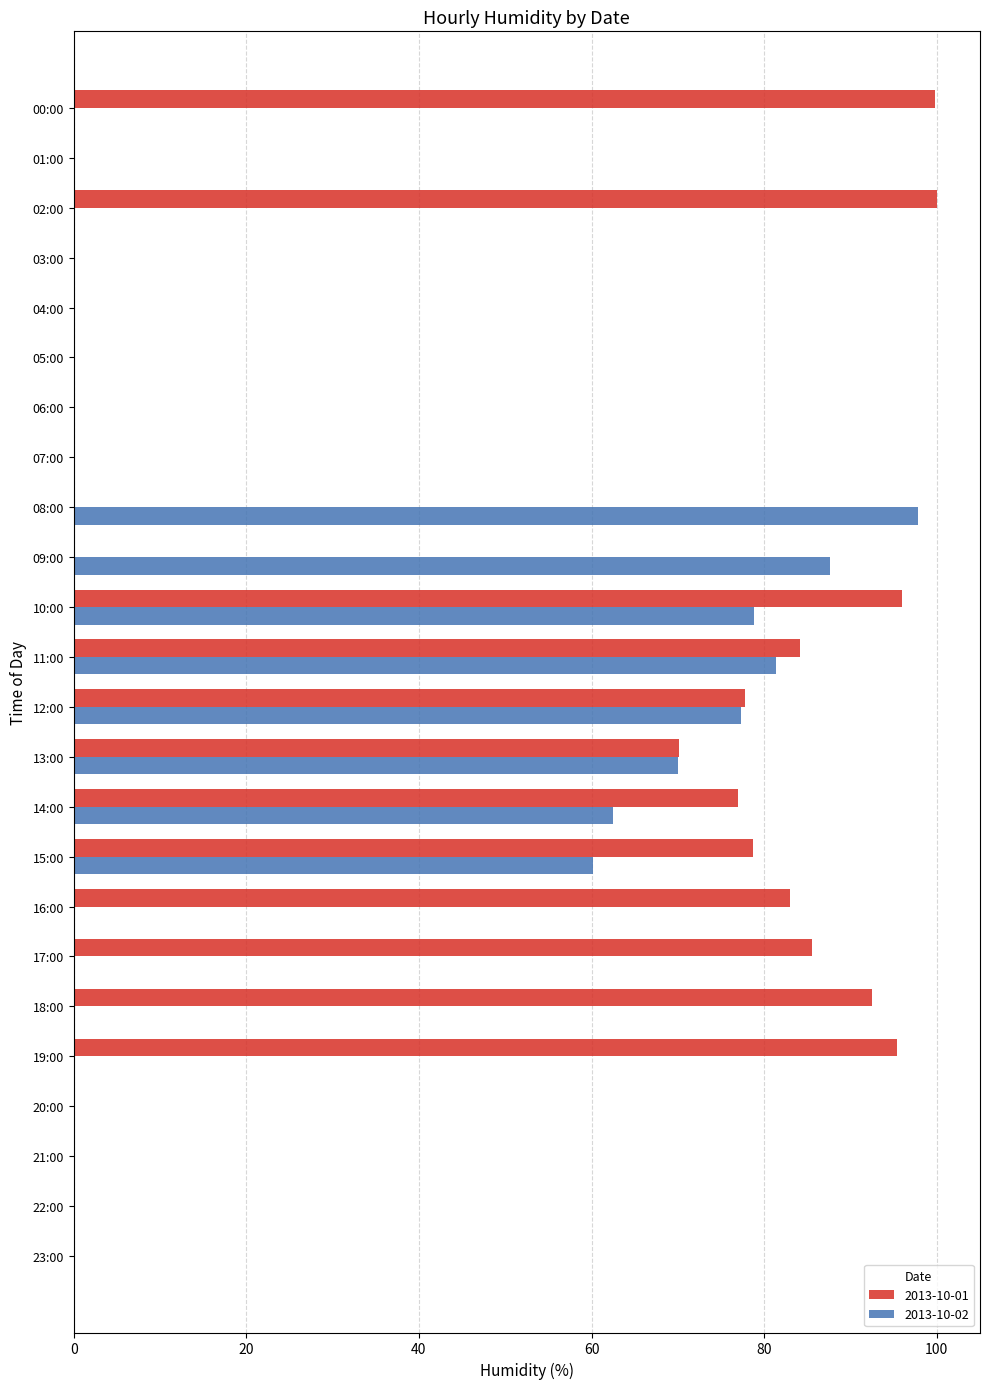

What is the maximum value shown in the chart?

100.0